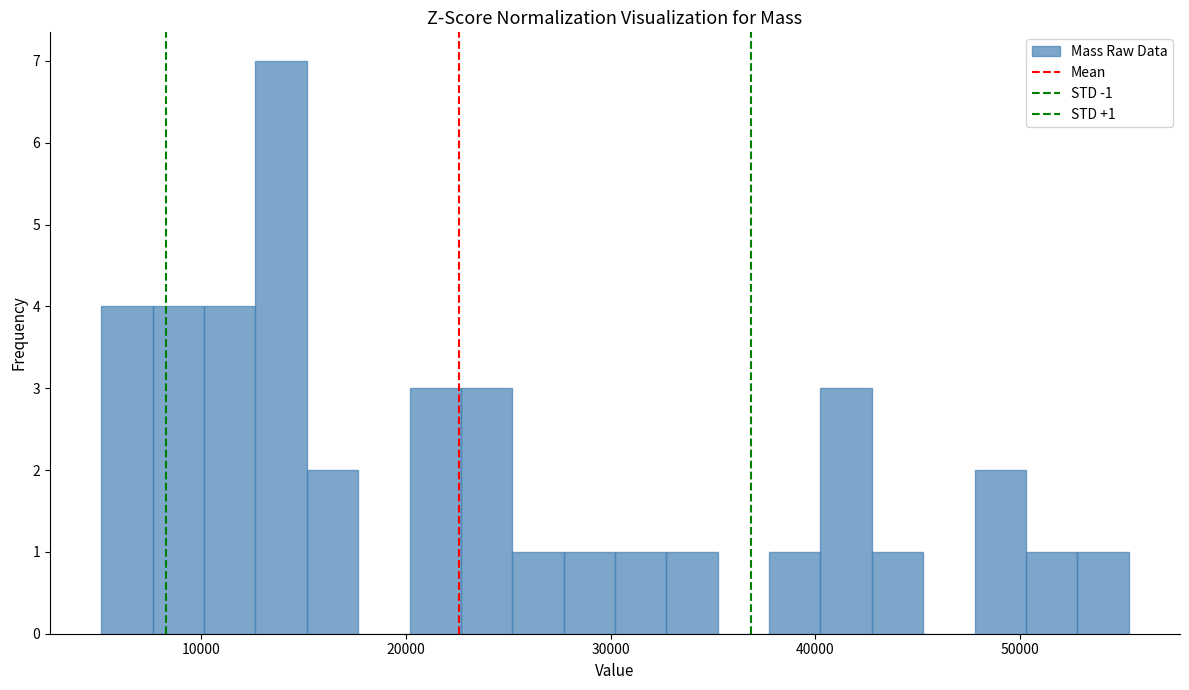

Around what value on the x-axis is the tallest bar? Give the approximate position of its centre, as read against the axis.

14000